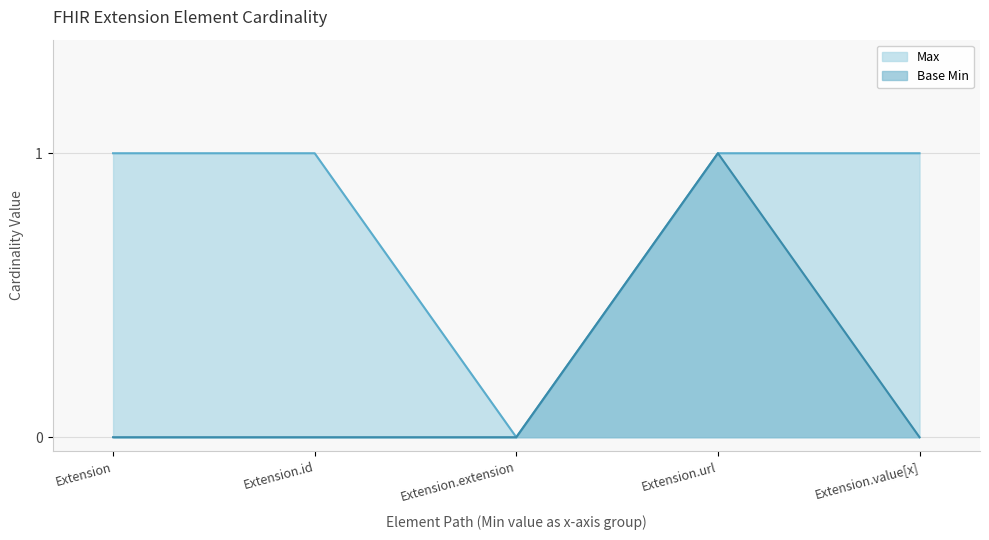

What is the highest value of the Max series?

1